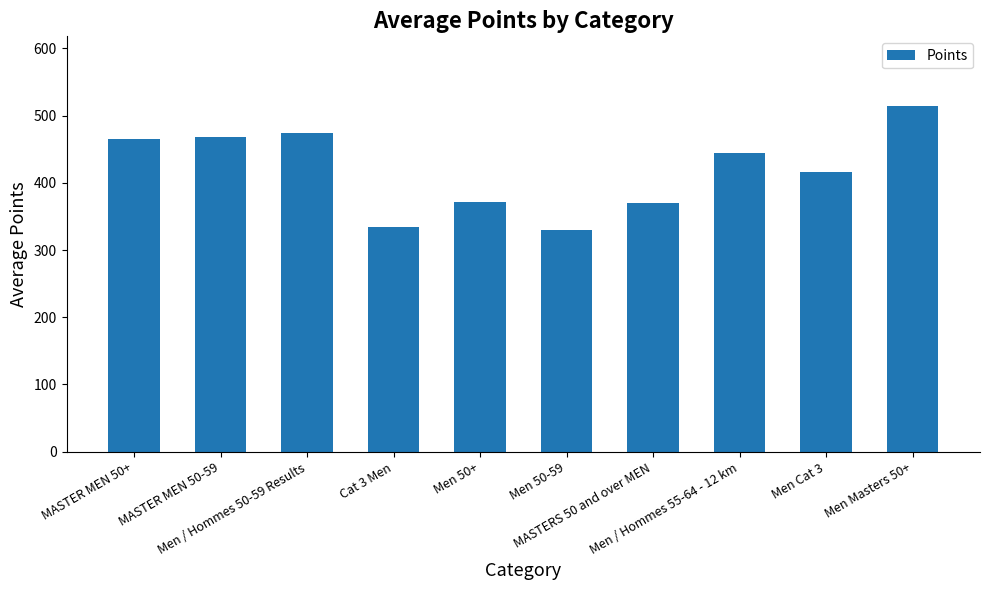

What is the difference between the values at MASTER MEN 50-59 and Men Cat 3?

51.2